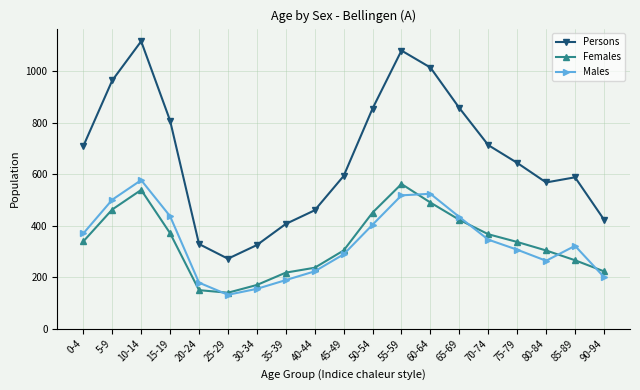

The Females series shows 304 at 45-49. True or false?

True